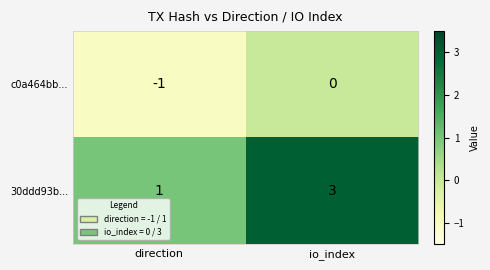

The value of c0a464bb... at direction is -1. True or false?

True